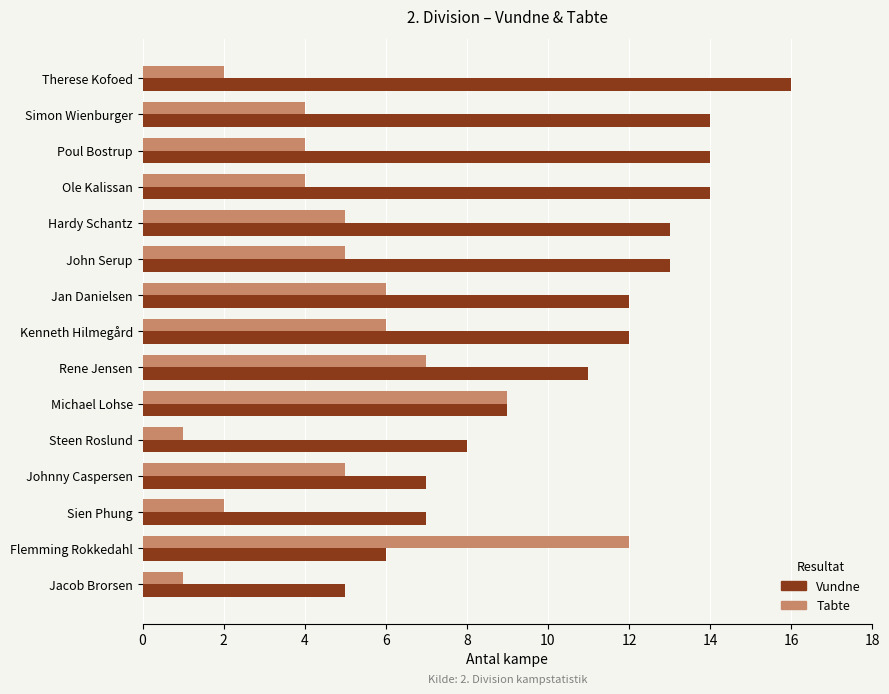

What is the total value across all series at John Serup?

18